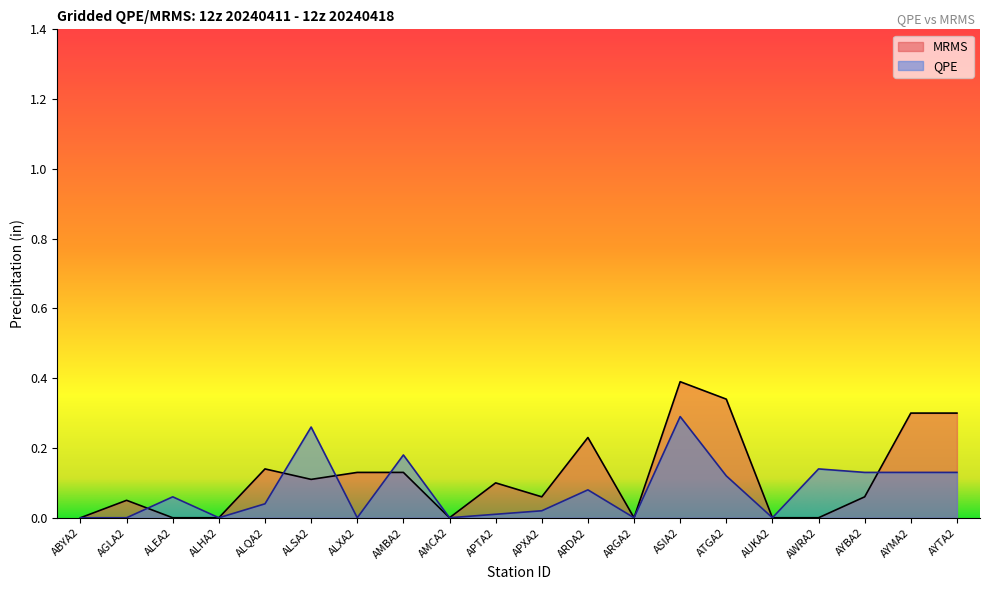

Is it true that MRMS equals 0.3 at AYTA2?

True